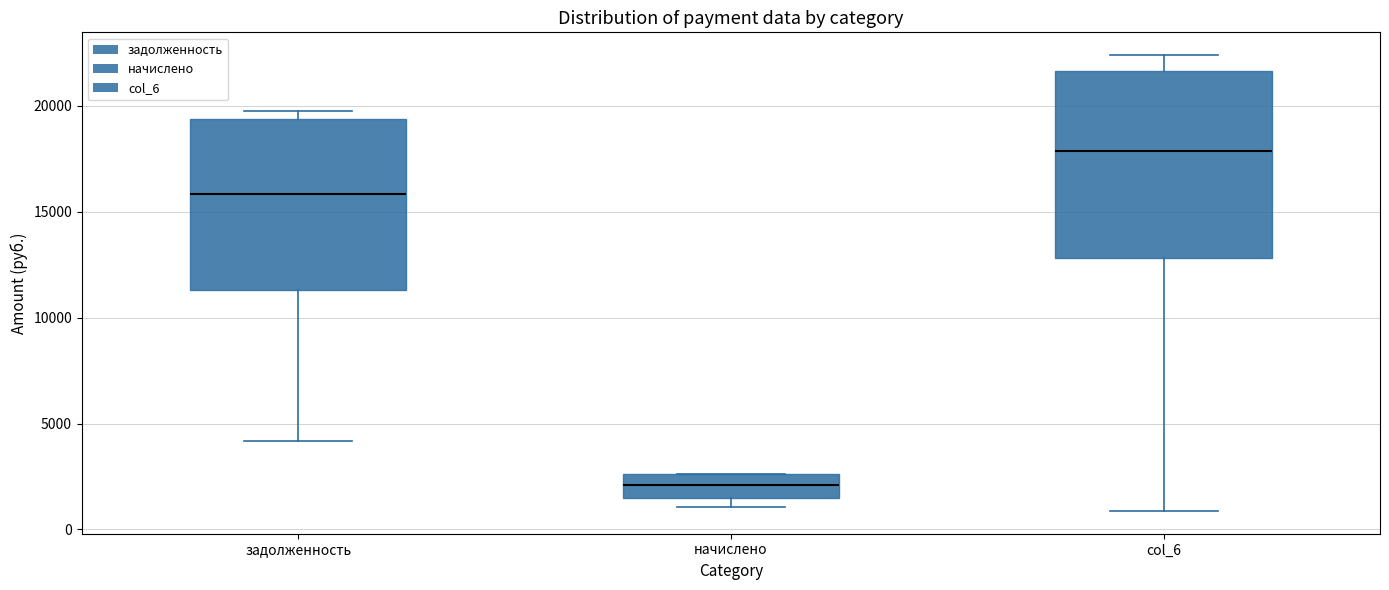

Where does the median line of the box for начислено sit on the y-axis? The values are not printed on the chart, so give them approximately, as read against the axis.

2000